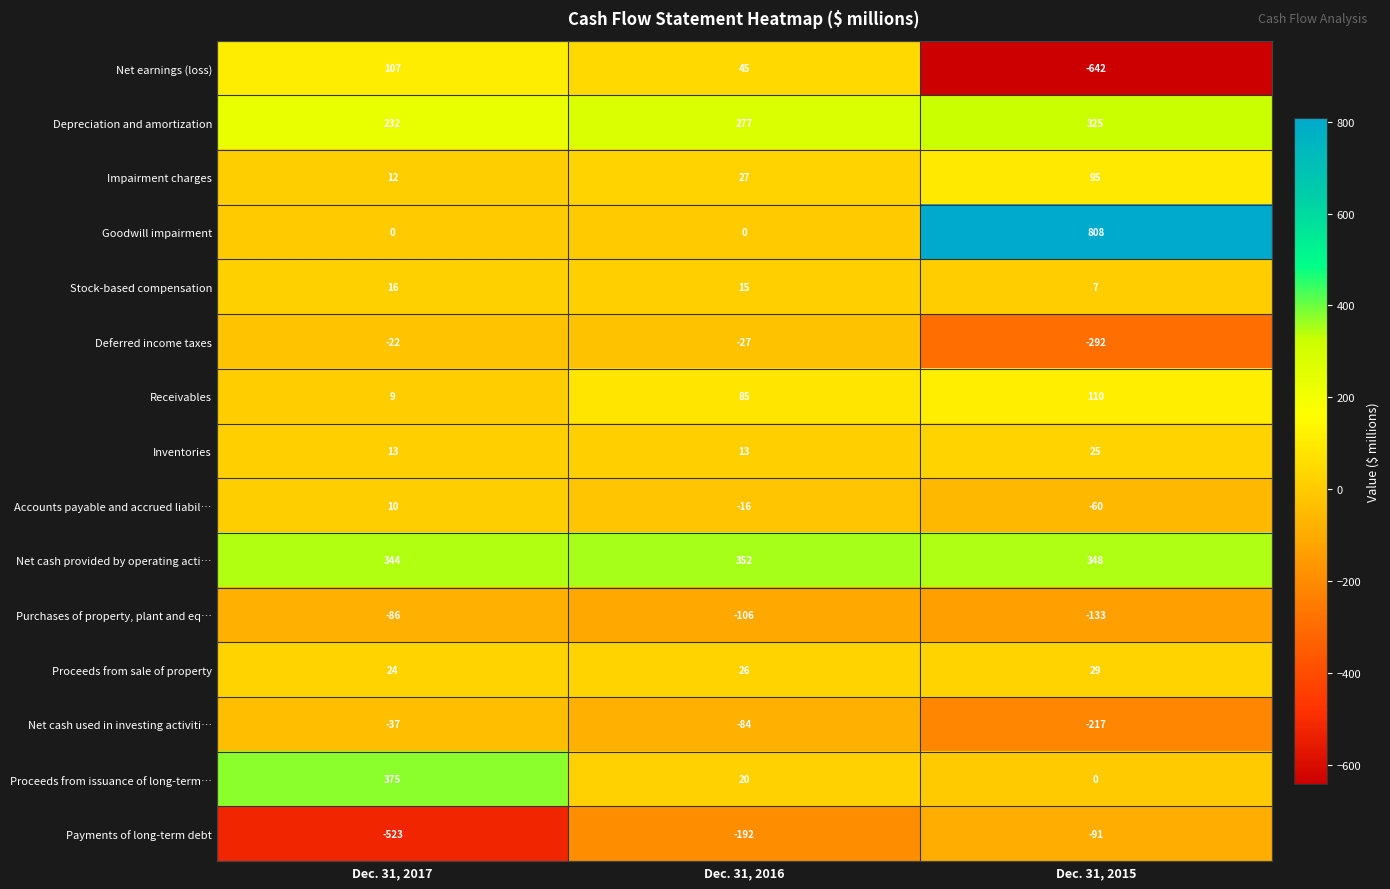

How many data points does each series have?

3